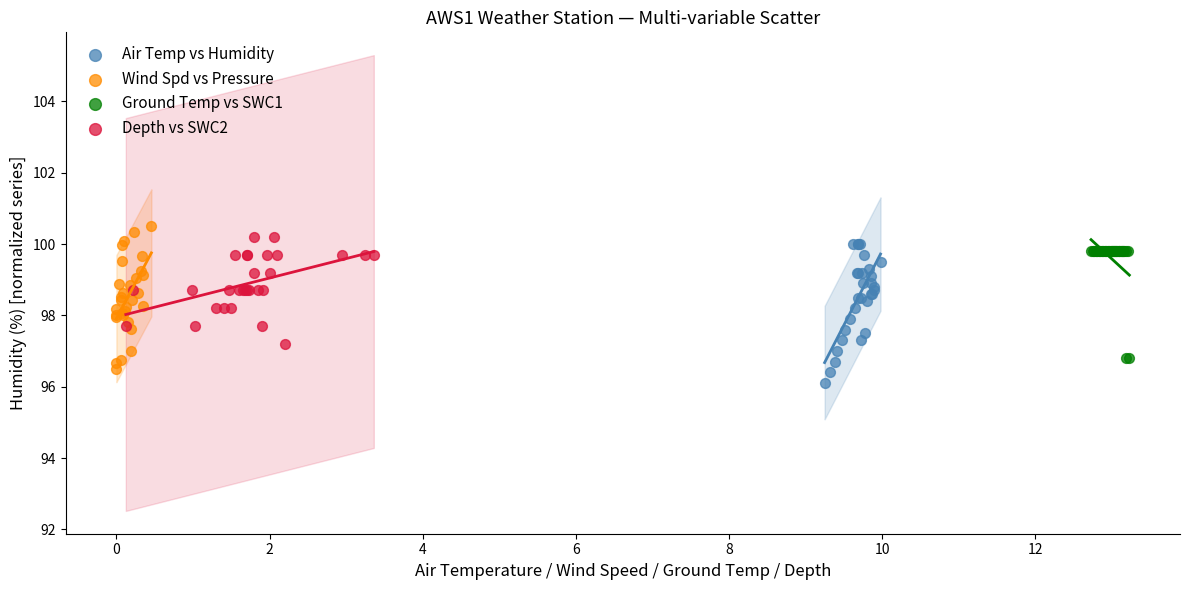

What are all the series names shown in the legend?

Air Temp vs Humidity, Wind Spd vs Pressure, Ground Temp vs SWC1, Depth vs SWC2